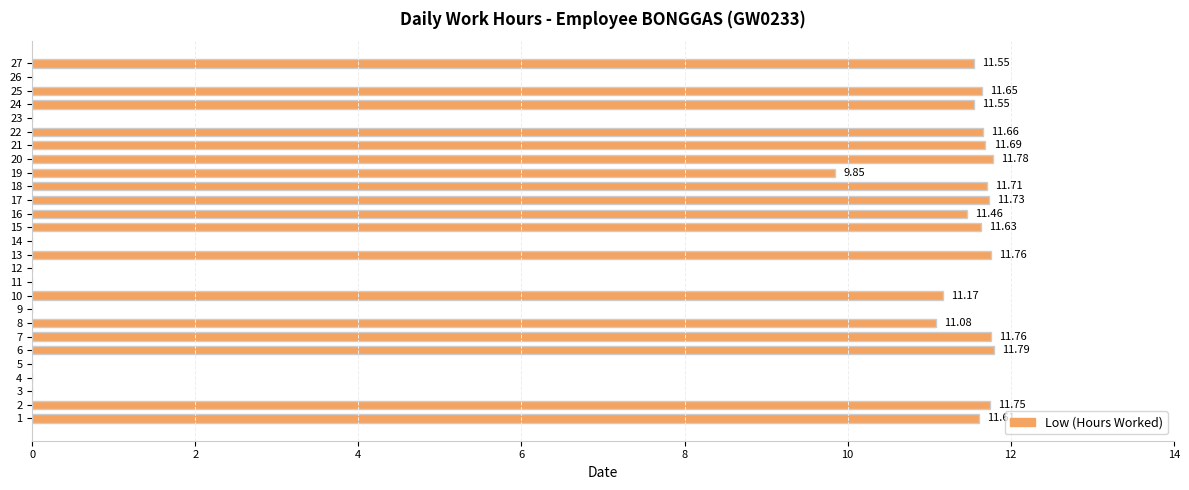

What is the change in value from 9 to 15?

+11.6